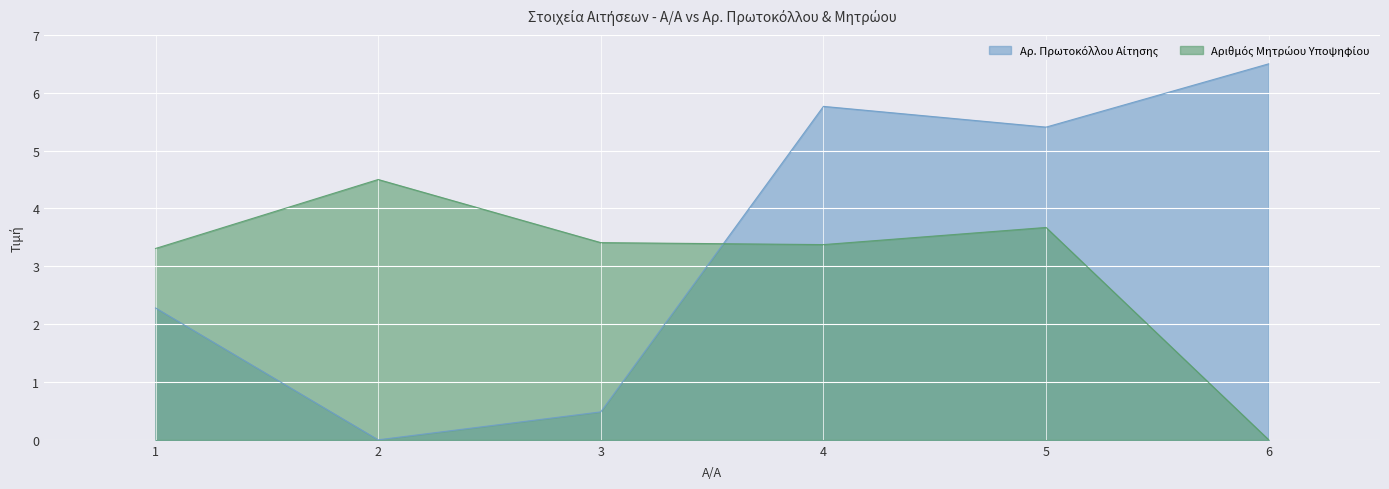

At which label is Αρ. Πρωτοκόλλου Αίτησης closest to 3?

1